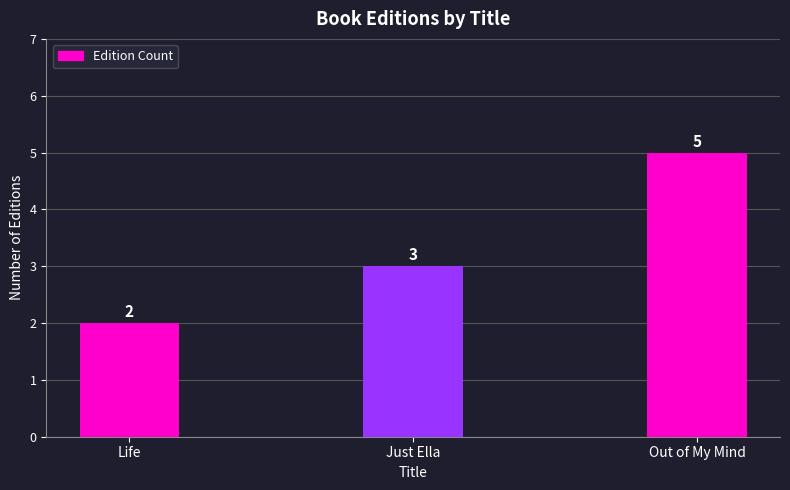

Read the value at Life.

2